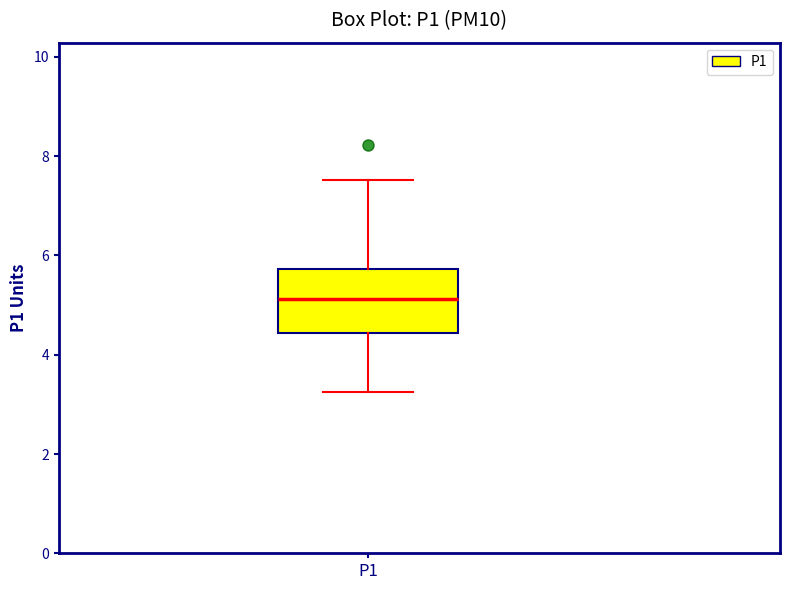

Where is the lower edge of the box for P1 on the y-axis? The values are not printed on the chart, so give them approximately, as read against the axis.

4.4